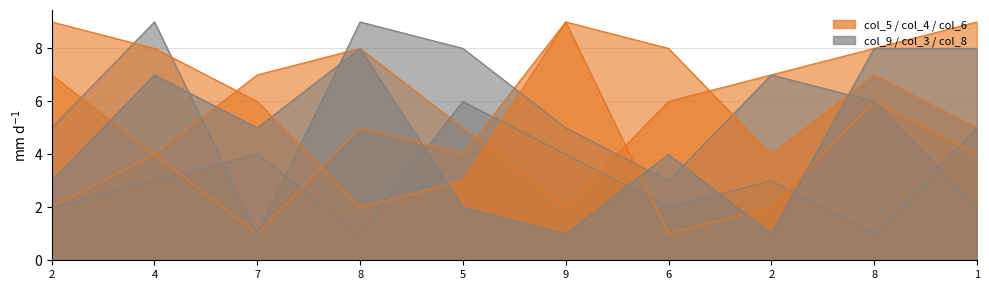

How many intersections are there between col_5 and col_8?

1